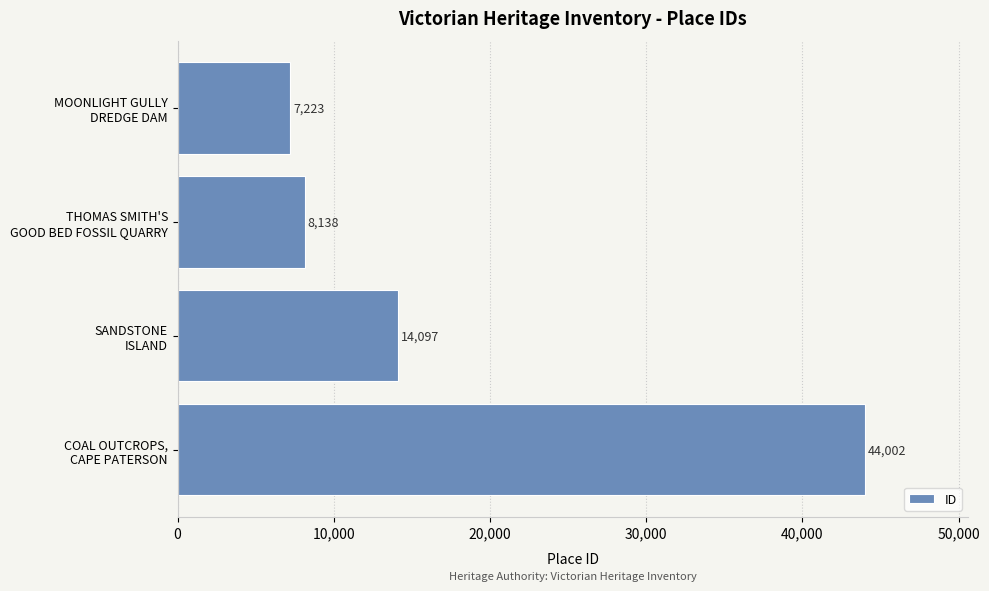

Reading top to bottom, extract all data points from this chart.

7223	8138	14097	44002